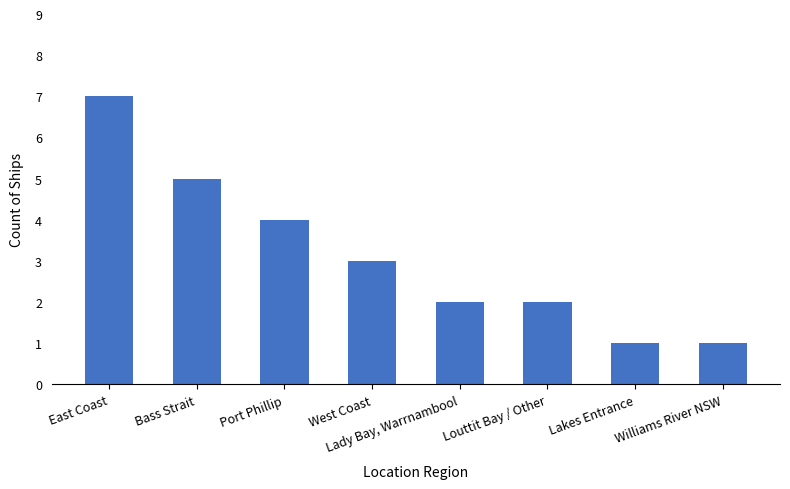

At which category does the chart reach its peak across all series?

East Coast